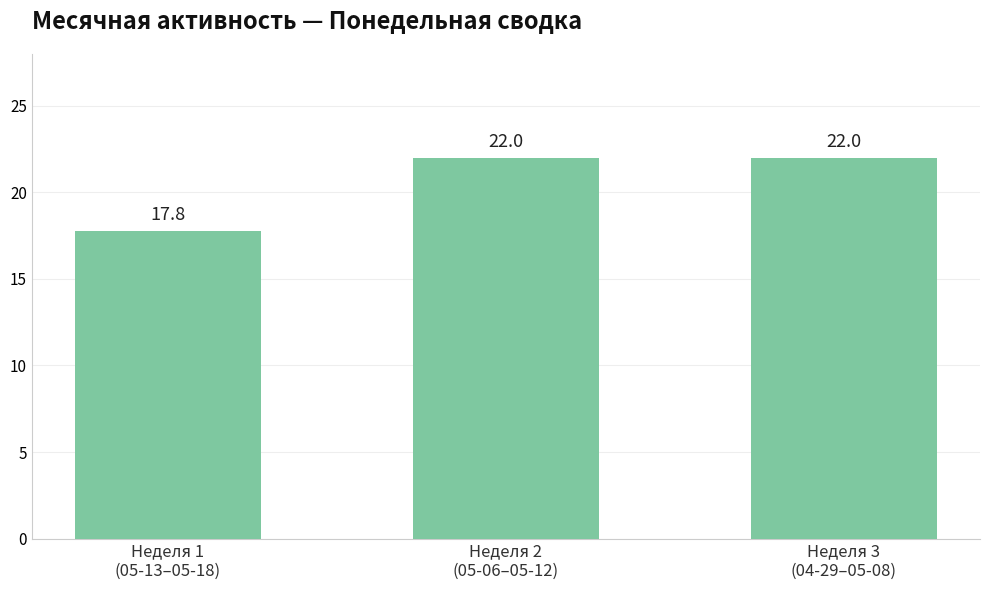

What is the label of the 1st bar from the left?

Неделя 1
(05-13–05-18)